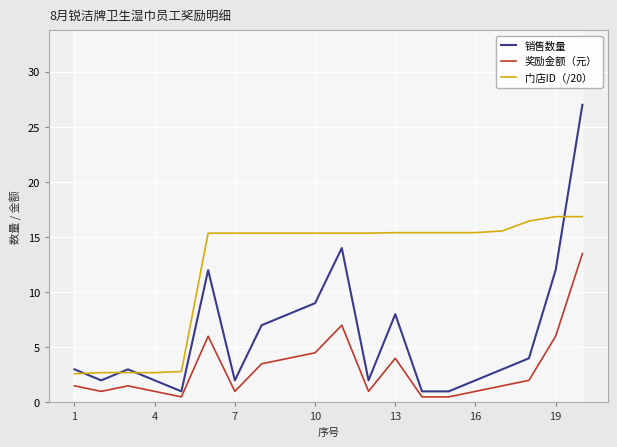

How many interior local valleys does the 奖励金额（元） series have?

4